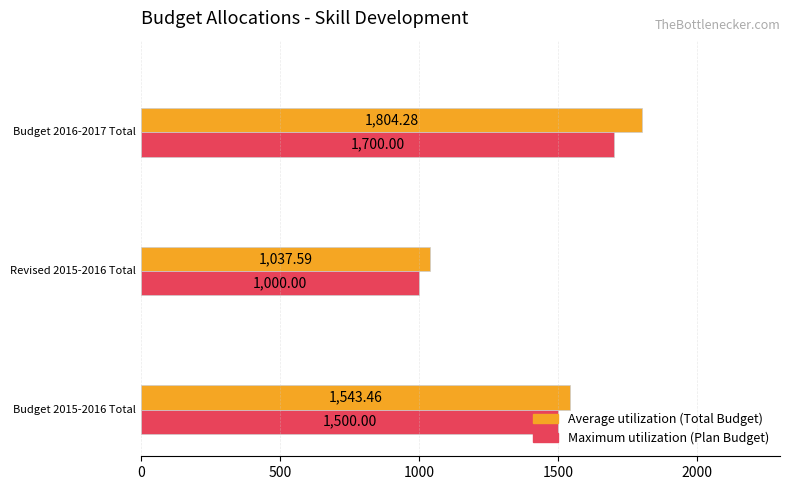

What is the value of the Maximum utilization bar at the 1st from the left?

1500.0